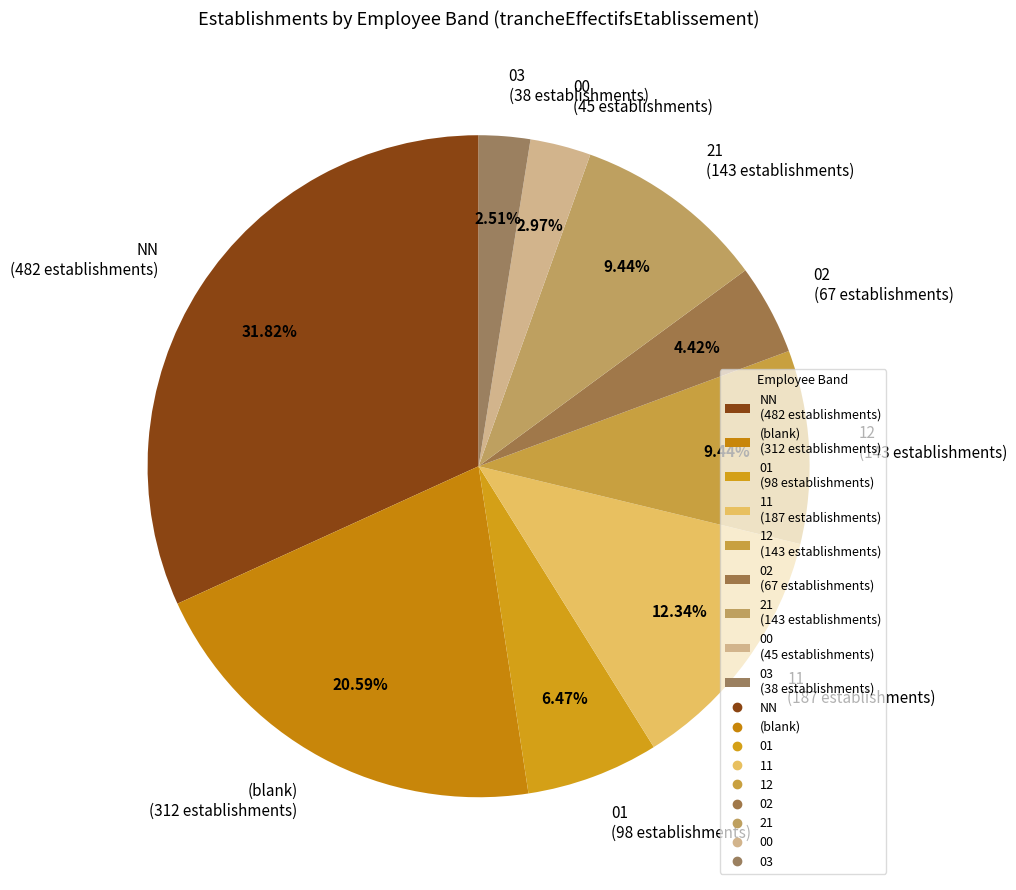

Does 03 (38 establishments) account for over 50% of the chart?

No